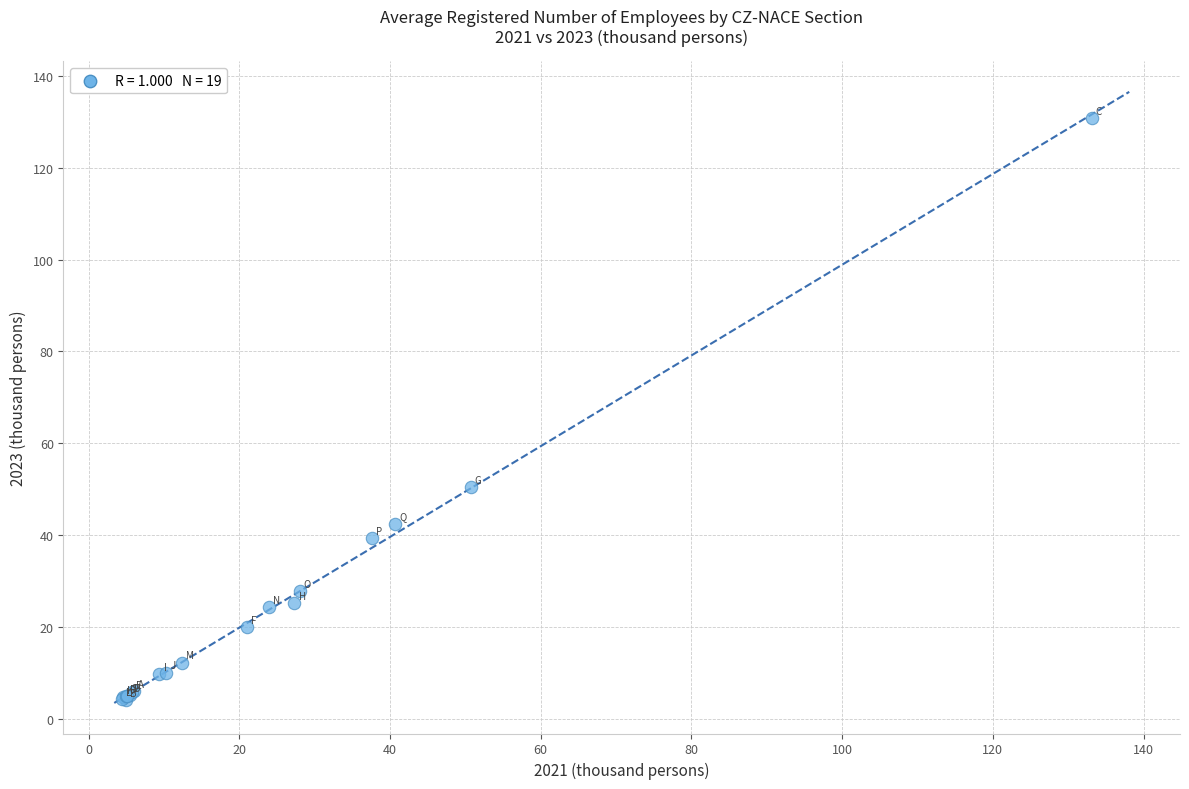

What Y value in the scatter plot is closest to 67?

50.4